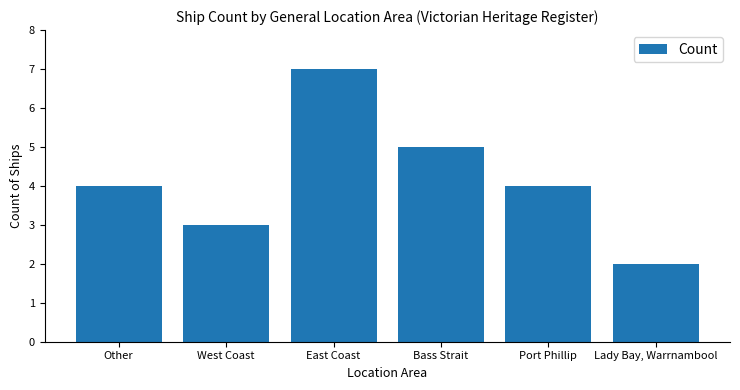

What position from the left is Bass Strait?

4